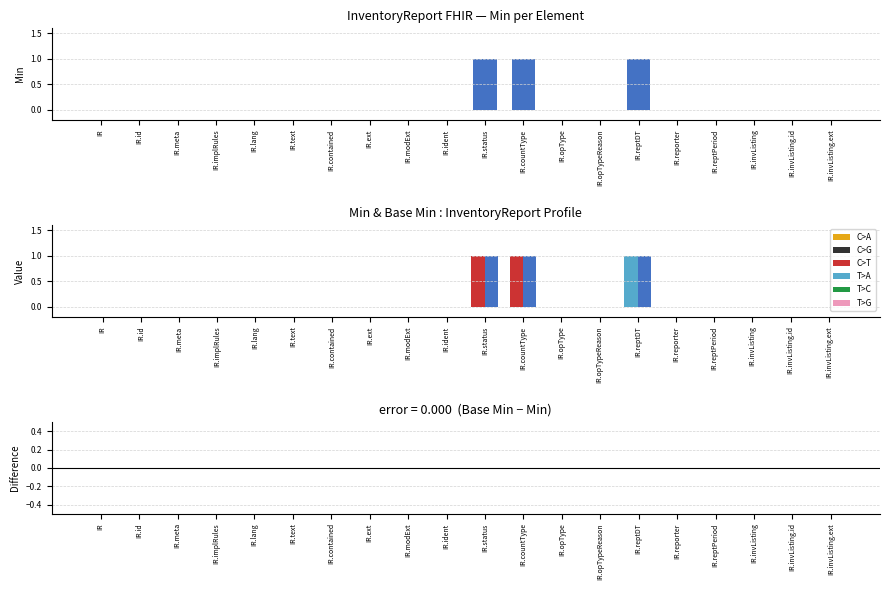

List the labels in order of Base Min value, largest first.

InventoryReport.status, InventoryReport.countType, InventoryReport.reportedDateTime, InventoryReport, InventoryReport.id, InventoryReport.meta, InventoryReport.implicitRules, InventoryReport.language, InventoryReport.text, InventoryReport.contained, InventoryReport.extension, InventoryReport.modifierExtension, InventoryReport.identifier, InventoryReport.operationType, InventoryReport.operationTypeReason, InventoryReport.reporter, InventoryReport.reportingPeriod, InventoryReport.inventoryListing, InventoryReport.inventoryListing.id, InventoryReport.inventoryListing.extension